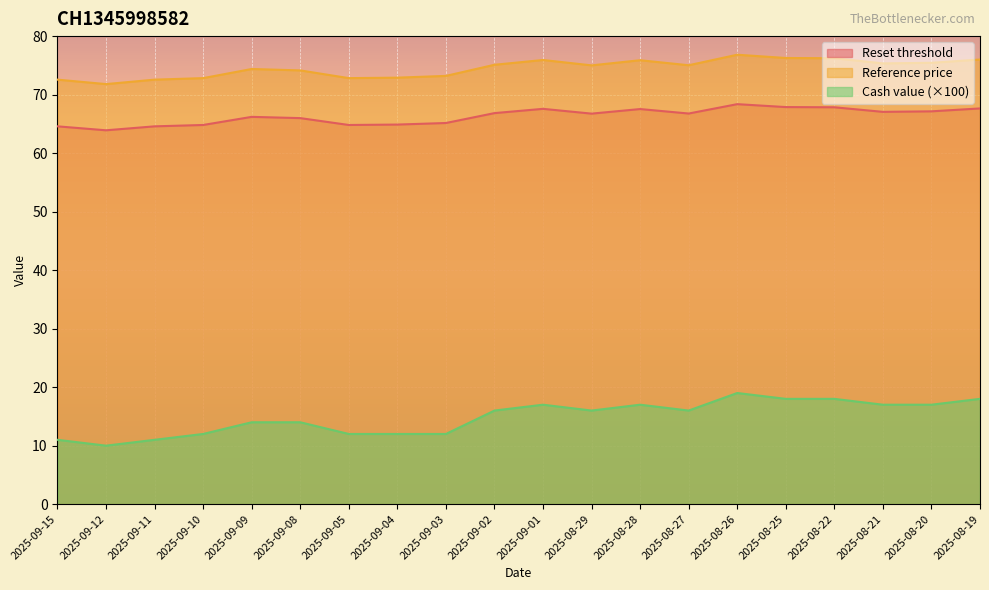

What is the value of the Reference price point at the 17th from the left?

76.2